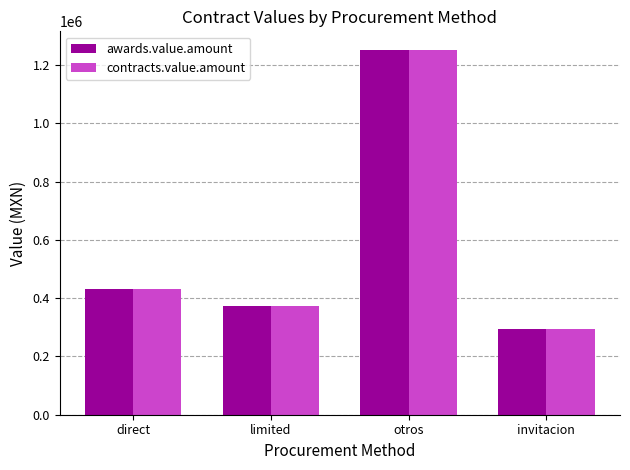

How many categories are shown in the chart?

4